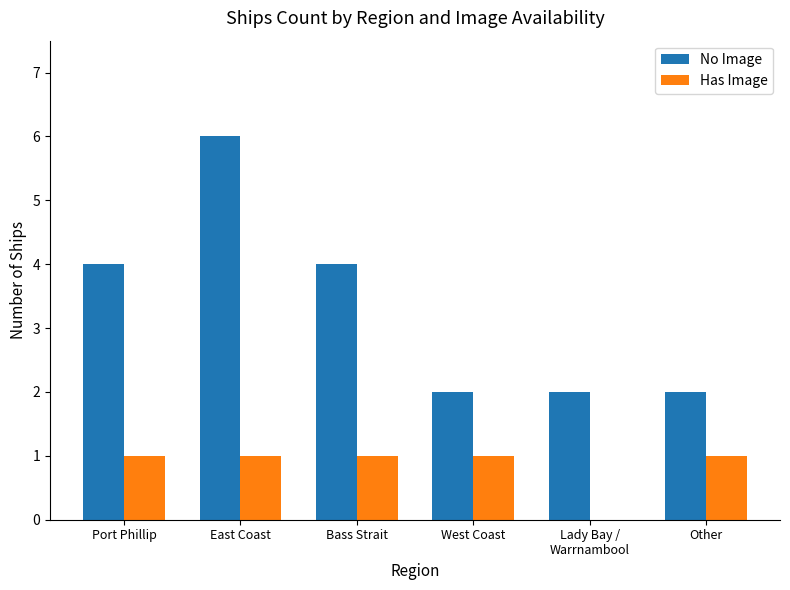

How many positive values does the Has Image series have?

5